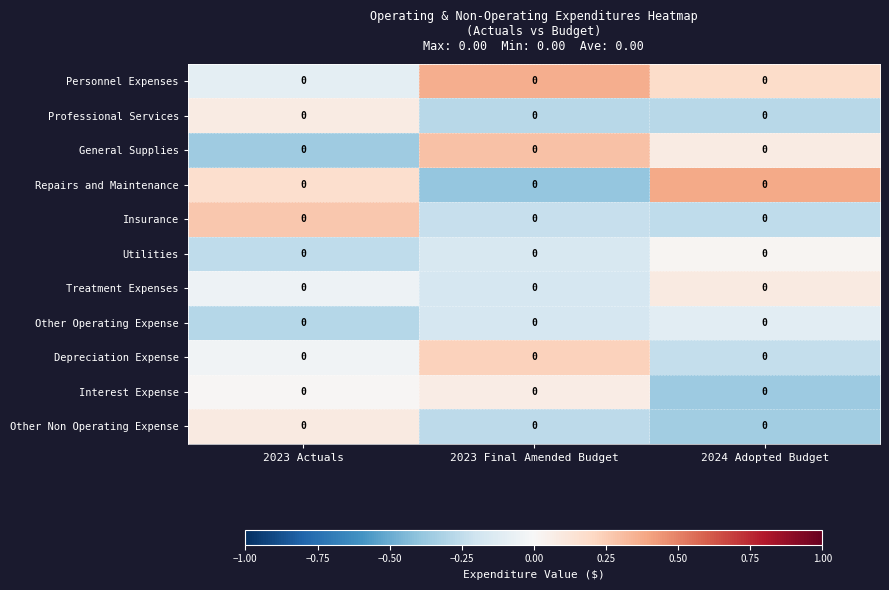

Is it true that Insurance equals -0.3 at 2024 Adopted Budget?

True